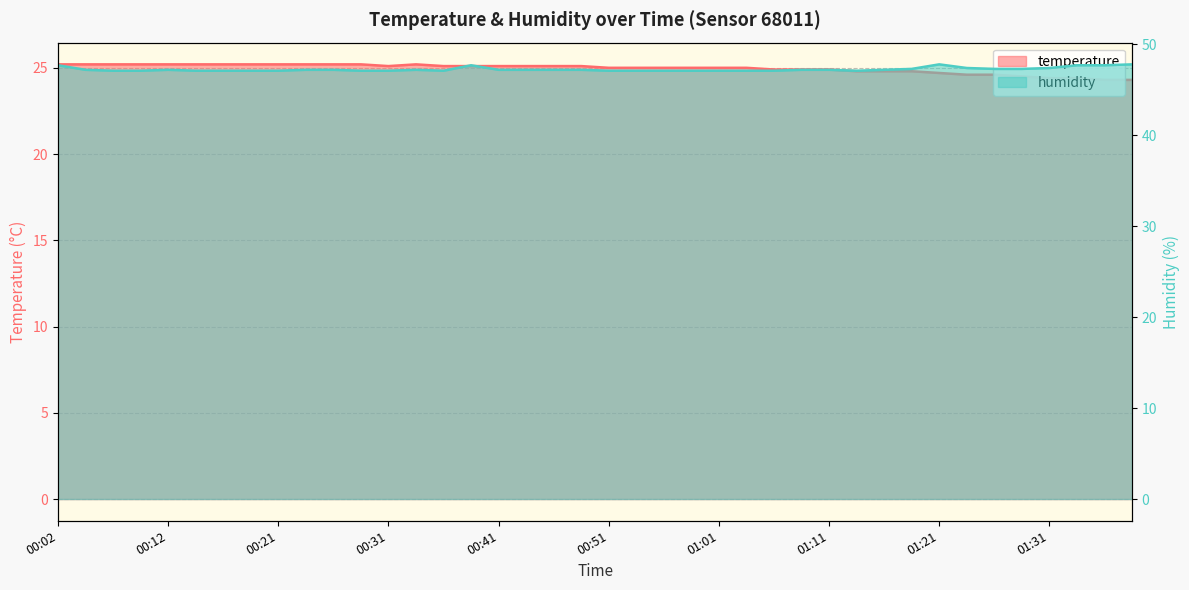

Reading right to left, transcribe all the data shown in this chart.

temperature: 01:39=24.3	01:36=24.3	01:34=24.4	01:31=24.4	01:29=24.5	01:26=24.6	01:24=24.6	01:21=24.7	01:19=24.8	01:16=24.8	01:14=24.8	01:11=24.9	01:09=24.9	01:06=24.9	01:03=25.0	01:01=25.0	00:58=25.0	00:56=25.0	00:53=25.0	00:51=25.0	00:48=25.1	00:46=25.1	00:43=25.1	00:41=25.1	00:39=25.1	00:36=25.1	00:34=25.2	00:31=25.1	00:29=25.2	00:26=25.2	00:24=25.2	00:21=25.2	00:19=25.2	00:16=25.2	00:14=25.2	00:12=25.2	00:09=25.2	00:07=25.2	00:04=25.2	00:02=25.2
humidity: 01:39=47.8	01:36=47.7	01:34=47.7	01:31=47.4	01:29=47.3	01:26=47.3	01:24=47.4	01:21=47.8	01:19=47.3	01:16=47.2	01:14=47.1	01:11=47.2	01:09=47.2	01:06=47.1	01:03=47.1	01:01=47.1	00:58=47.1	00:56=47.1	00:53=47.1	00:51=47.1	00:48=47.2	00:46=47.2	00:43=47.2	00:41=47.2	00:39=47.7	00:36=47.1	00:34=47.2	00:31=47.1	00:29=47.1	00:26=47.2	00:24=47.2	00:21=47.1	00:19=47.1	00:16=47.1	00:14=47.1	00:12=47.2	00:09=47.1	00:07=47.1	00:04=47.2	00:02=47.7